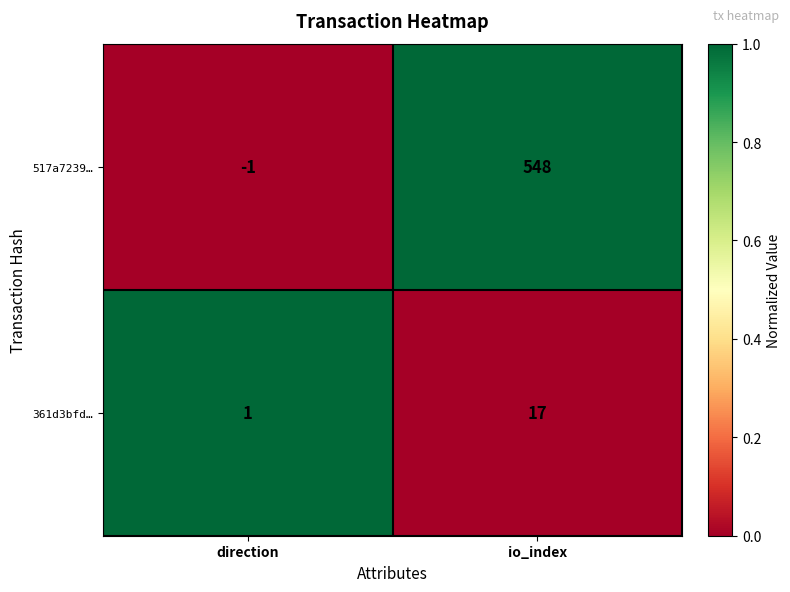

List the series in order of their peak value, lowest first.

361d3bfd…, 517a7239…